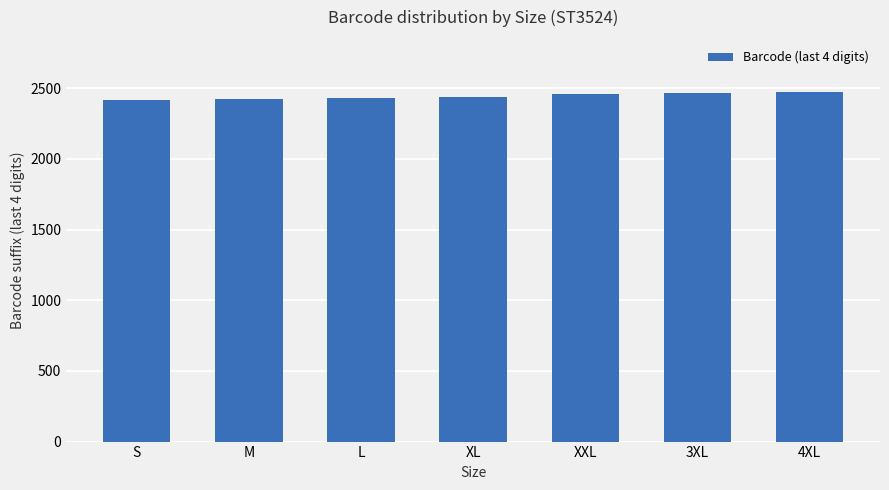

How many data points are less than 2440?

3